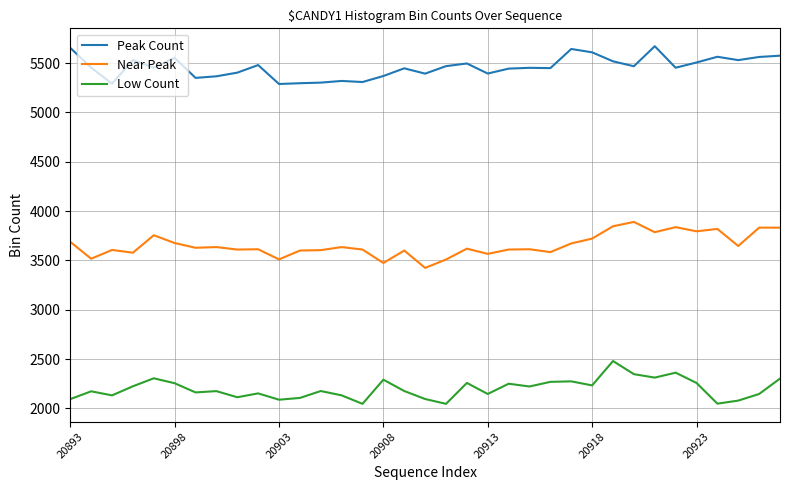

Which series has the largest total across all categories?

Peak Count